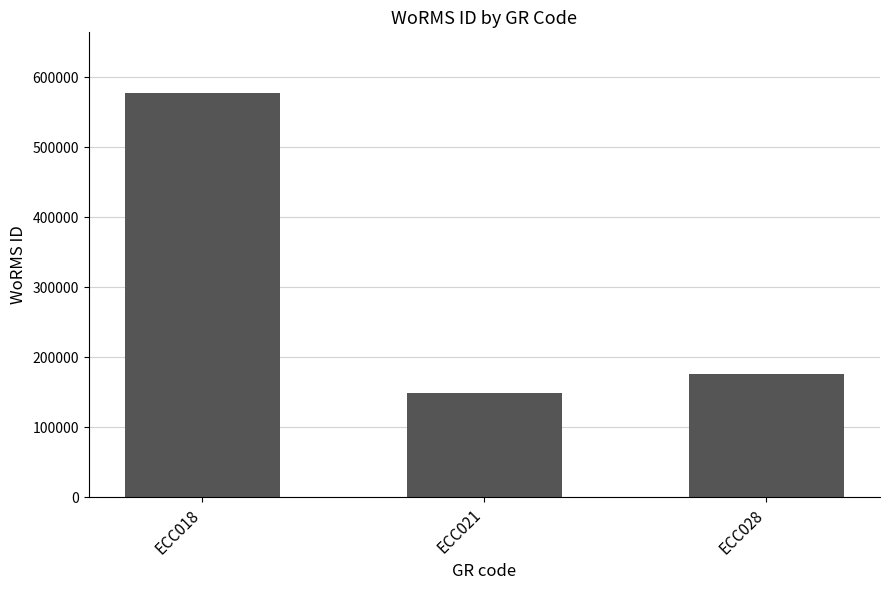

Reading left to right, list all the values displayed in this chart.

ECC018=577521	ECC021=149210	ECC028=175584